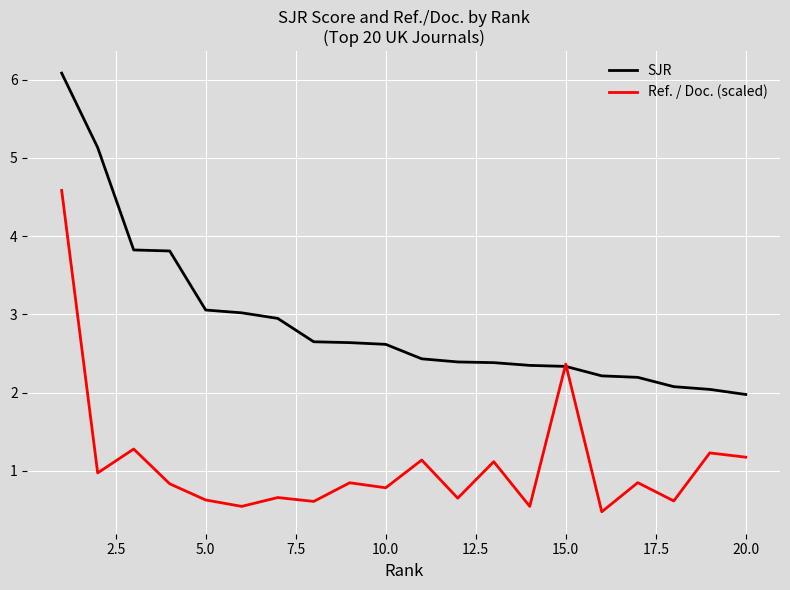

Which series has the largest total across all categories?

SJR